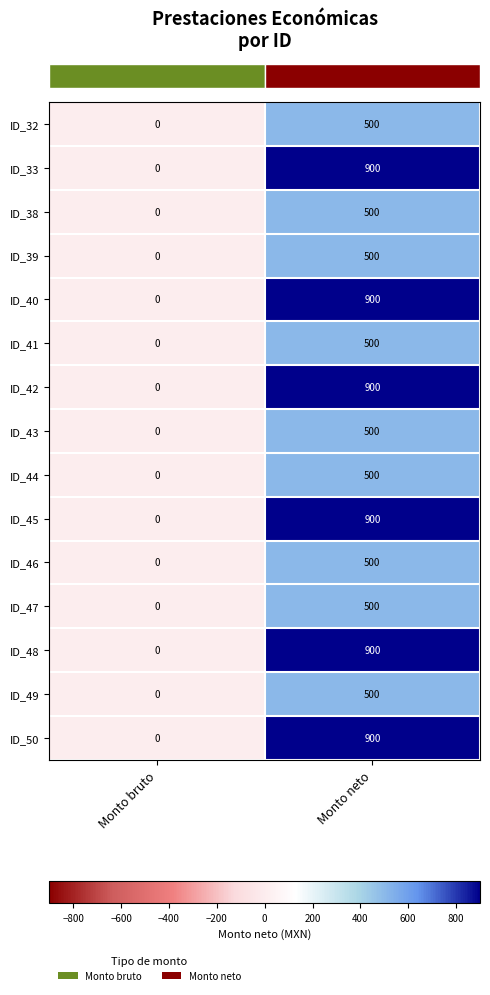

At which category is the sum across all series the highest?

Monto neto